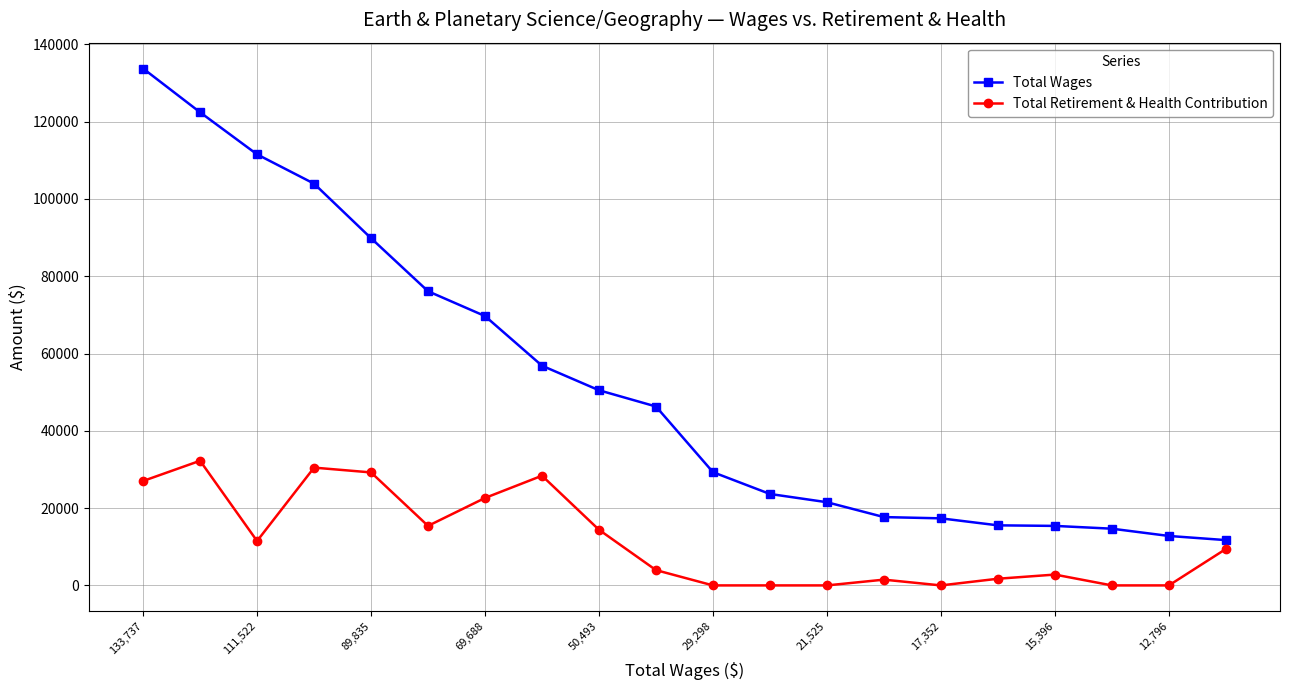

True or false: Total Wages and Total Retirement & Health Contribution intersect in this chart.

False